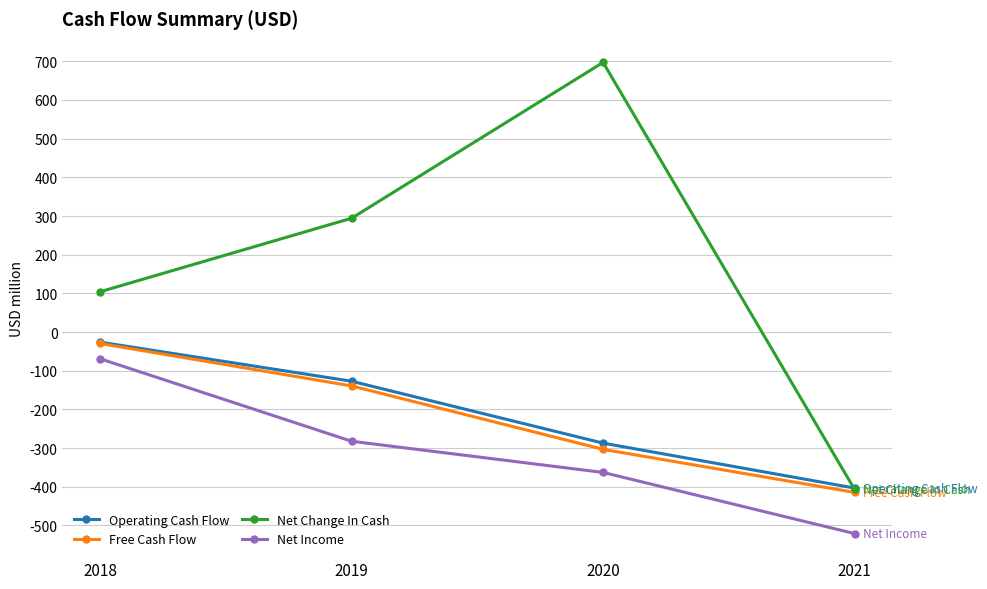

Which category has the lowest value across all series?

2021